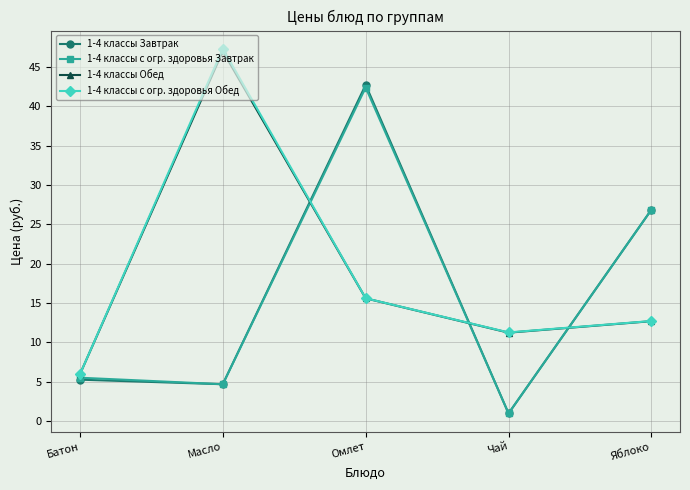

In 1-4 классы Завтрак, how many points are lower than both neighbors (excluding endpoints)?

2